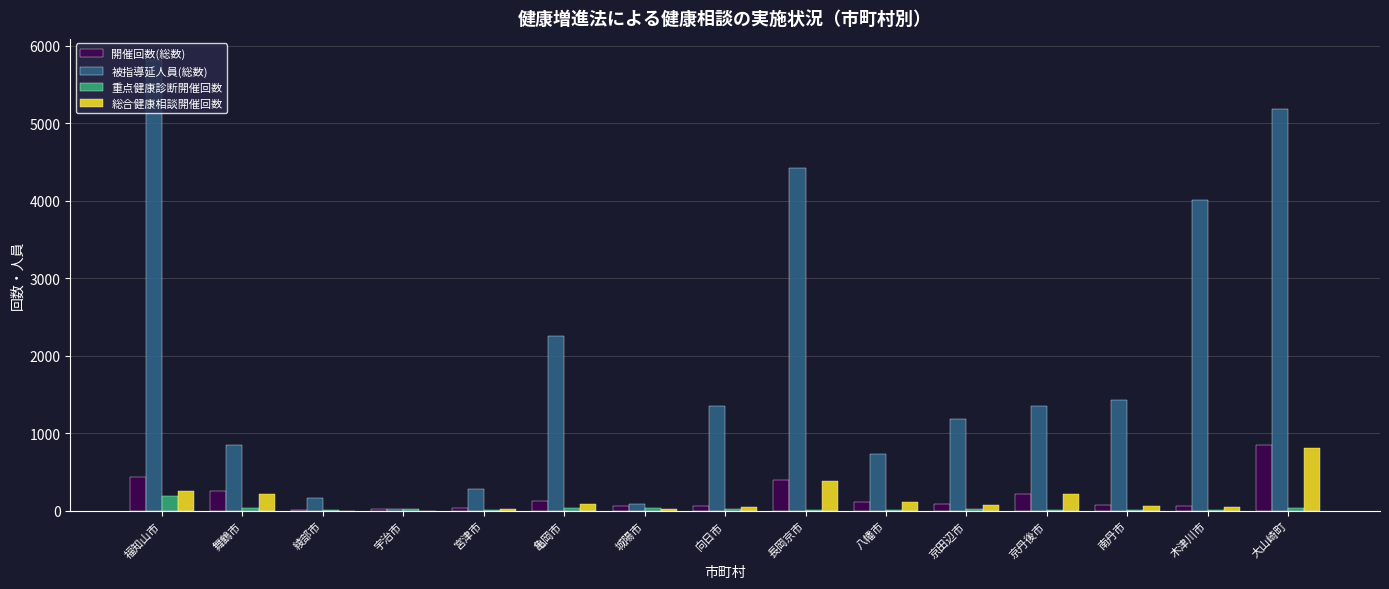

What is the sum of the 総合健康相談開催回数 values at 京丹後市 and 京田辺市?

286